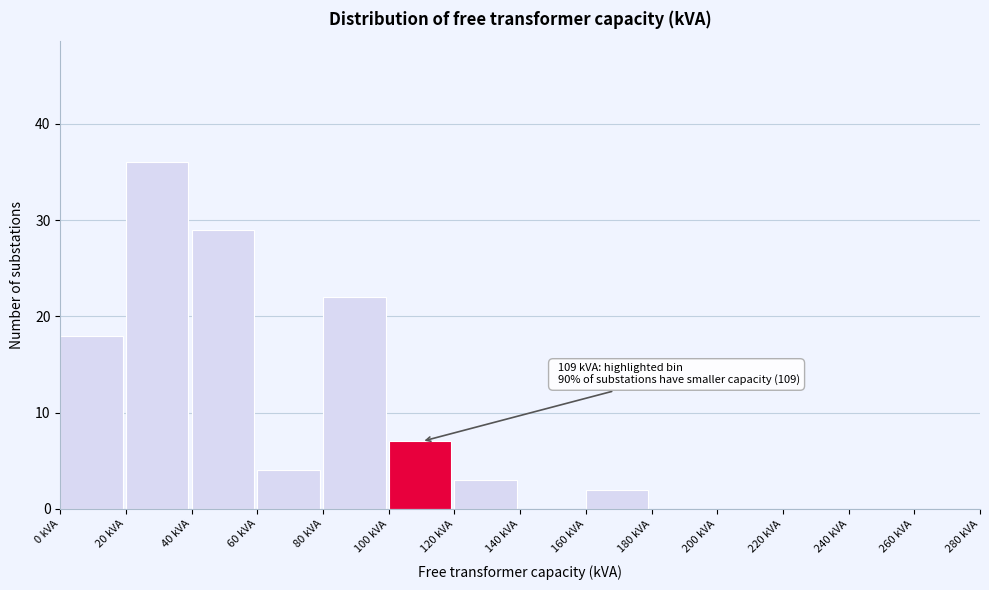

Which range on the x-axis has the tallest bar?

20 to 40